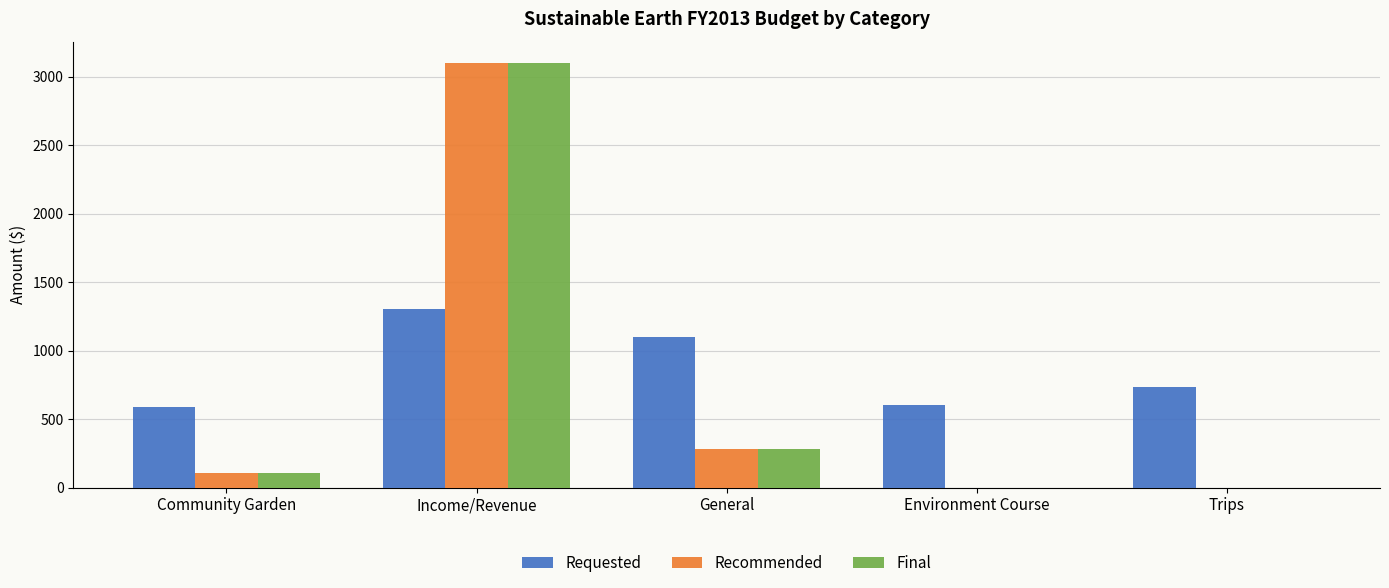

What is the sum of the Recommended values at Environment Course and Income/Revenue?

3100